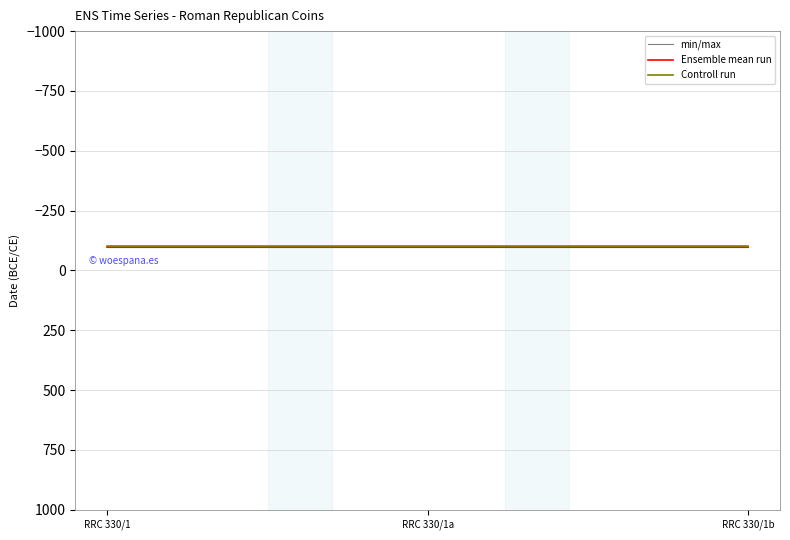

Does the chart have visible grid lines?

Yes